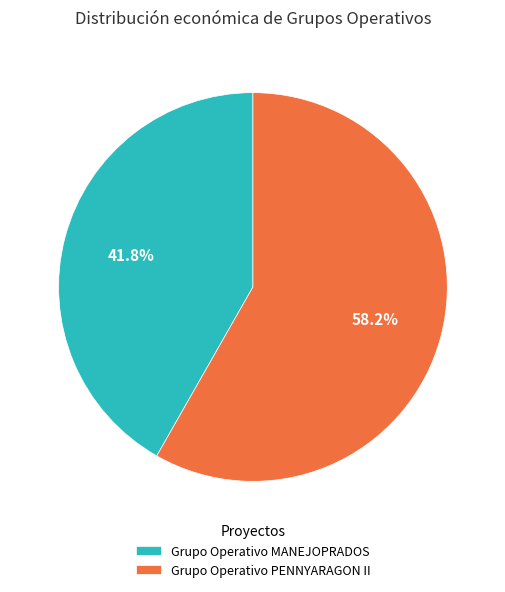

Which category accounts for the majority?

Grupo Operativo PENNYARAGON II